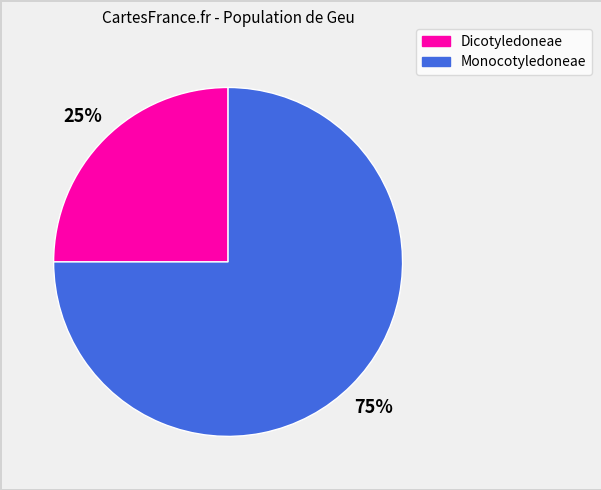

True or false: Monocotyledoneae accounts for 64% of the total.

False